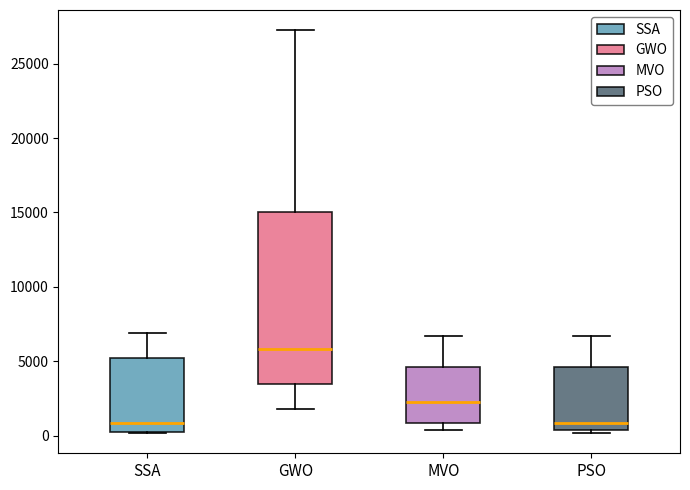

Reading left to right, read every box against the y-axis: the position of its median line, the range the box covers, and the ends of its whiskers. The values are not printed on the chart, so give them approximately, as read against the axis.

SSA: median 1000, box 0 to 5500, whiskers 0 to 7000
GWO: median 6000, box 3500 to 15000, whiskers 2000 to 27000
MVO: median 2500, box 1000 to 4500, whiskers 500 to 6500
PSO: median 1000, box 500 to 4500, whiskers 0 to 6500